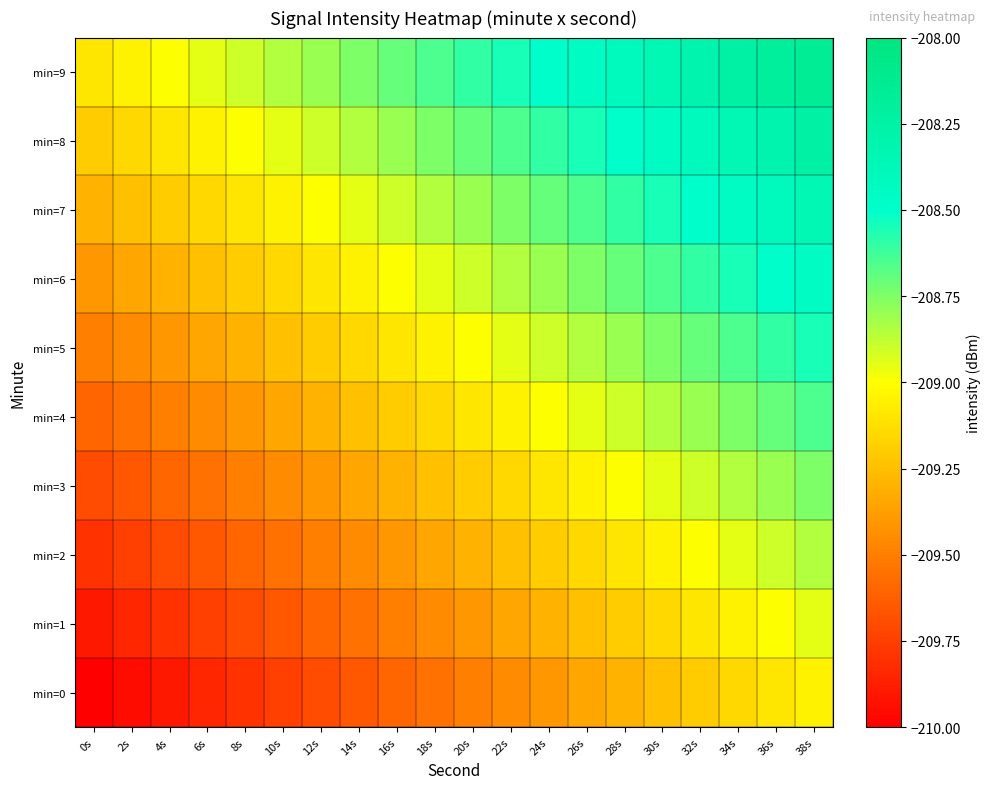

What is the difference between the highest and lowest values at 12s?

0.9